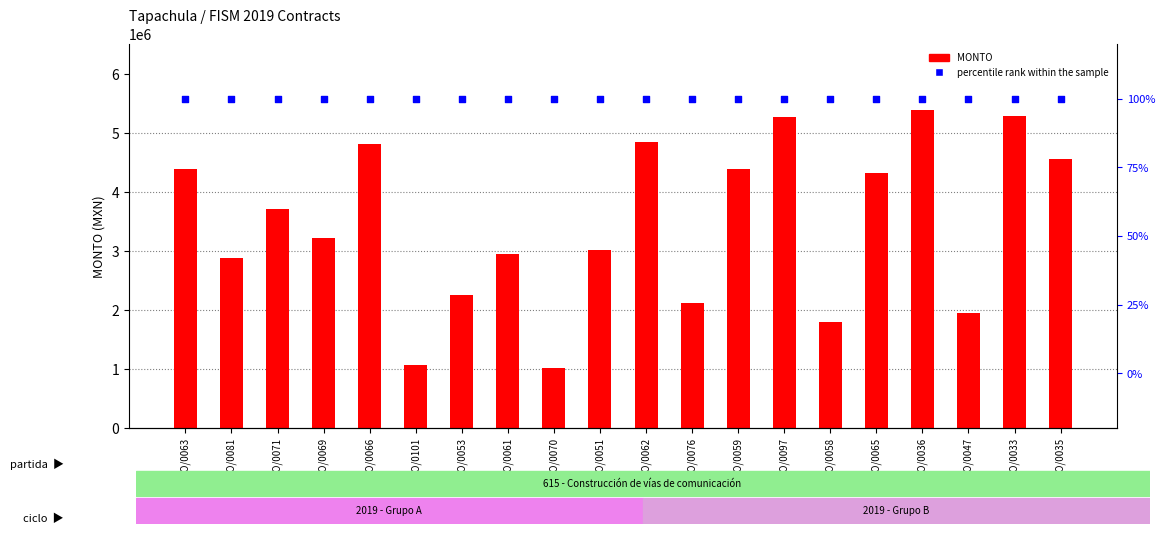

What is the total value across all series at CO/0063?

4389732.6